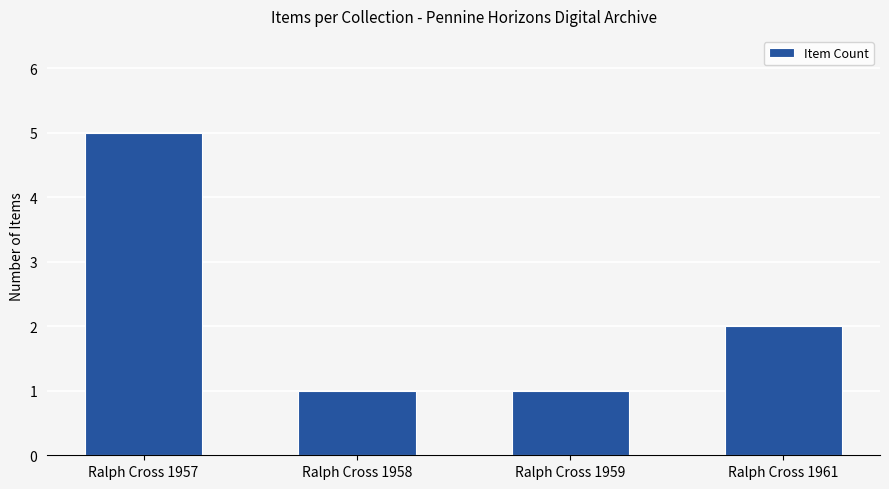

What is the sum of all values?

9